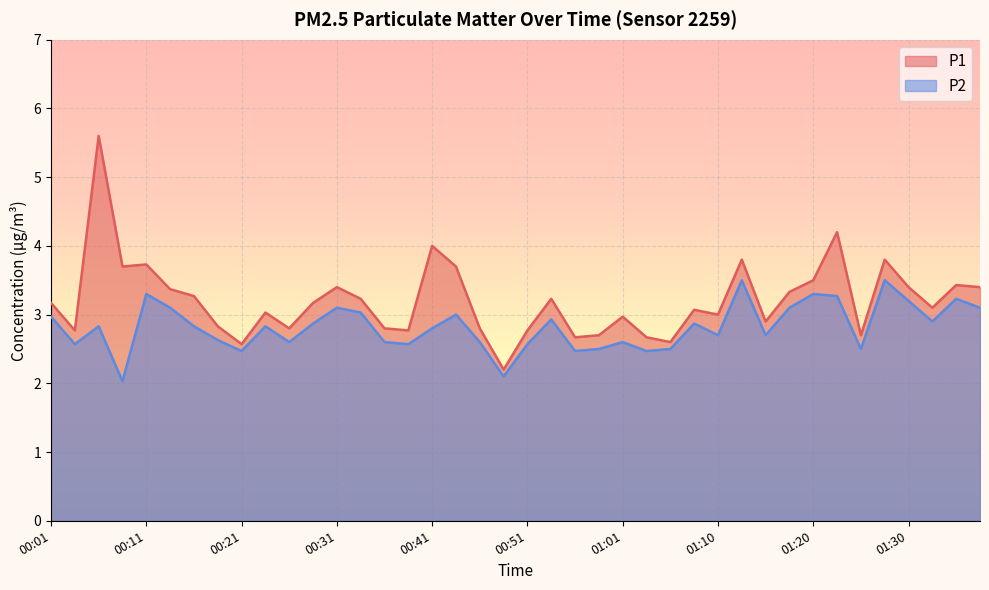

What is the difference between the highest and lowest values at 00:41?

1.2